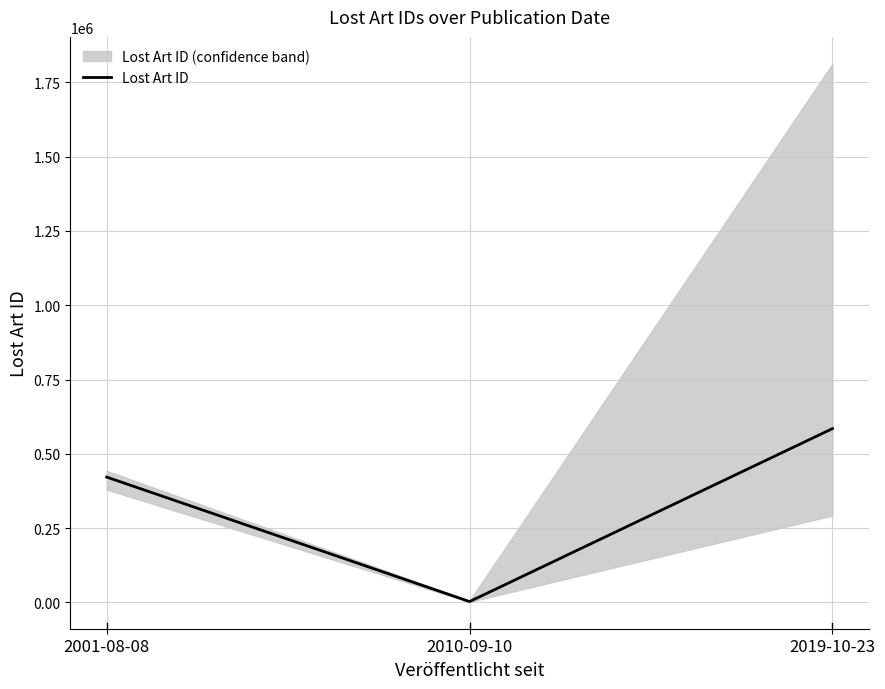

What is the smallest value displayed?

2722